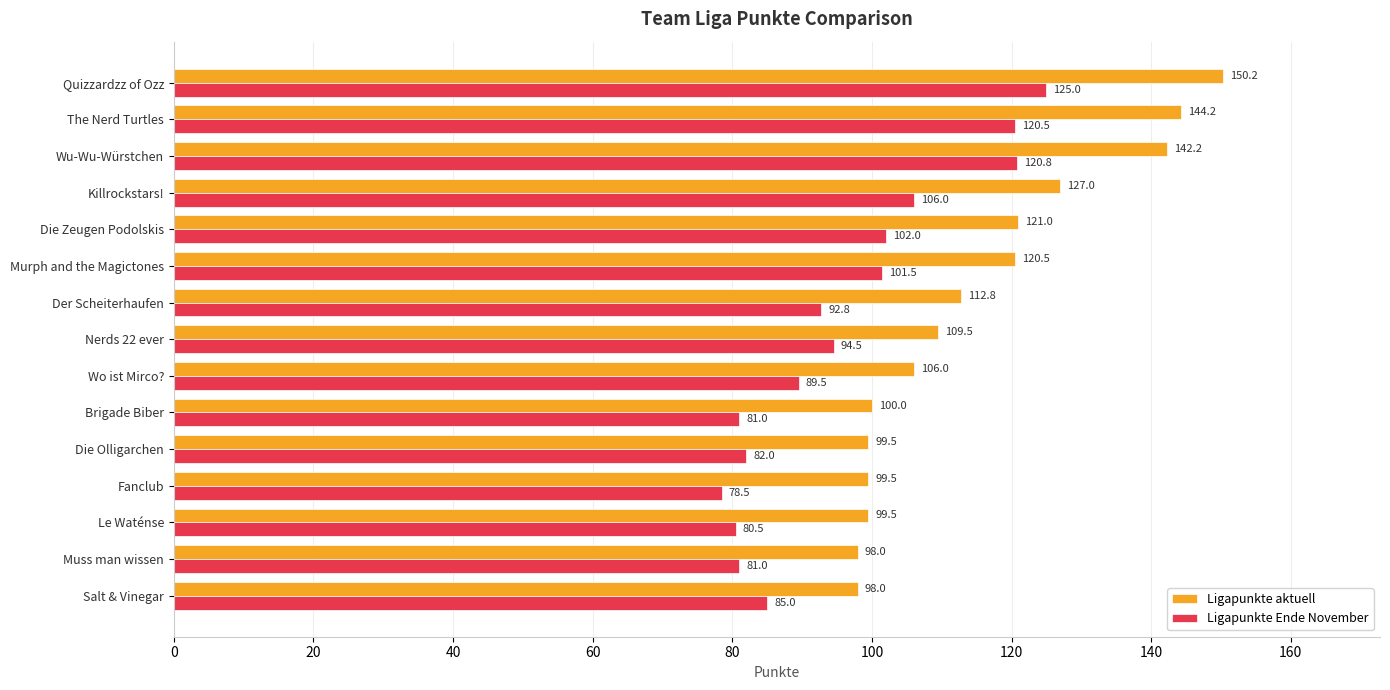

What is the sum of all Ligapunkte aktuell values?

1728.0